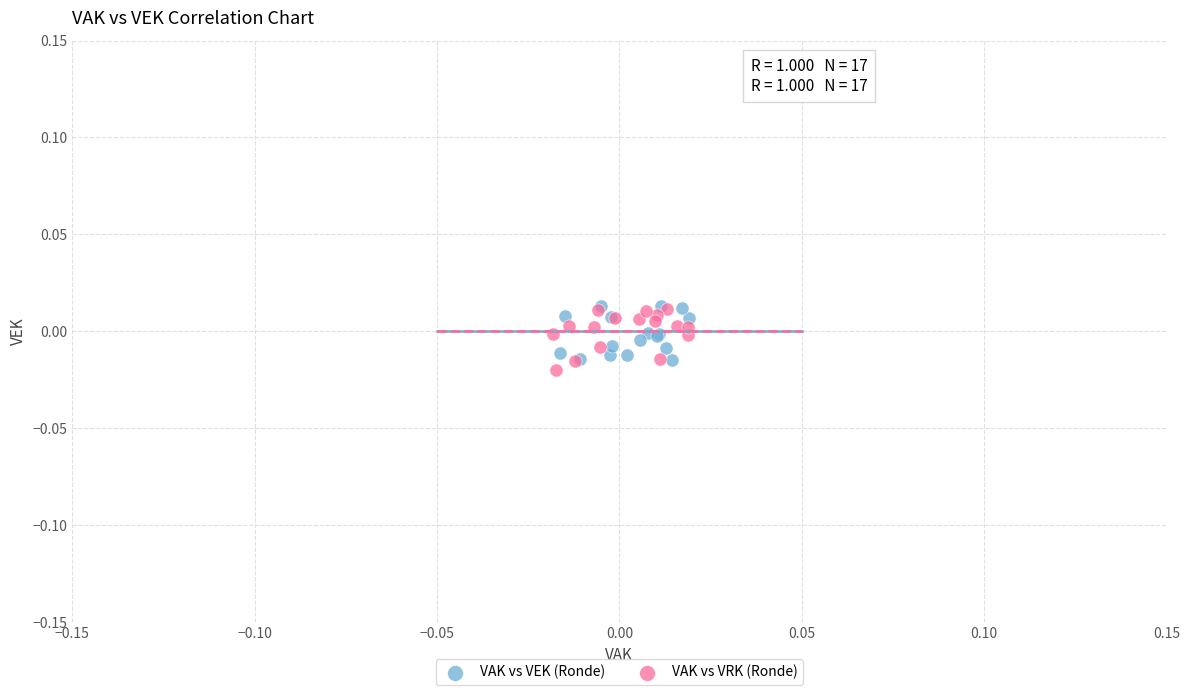

What are all the series names shown in the legend?

VAK vs VEK (Ronde), VAK vs VRK (Ronde)